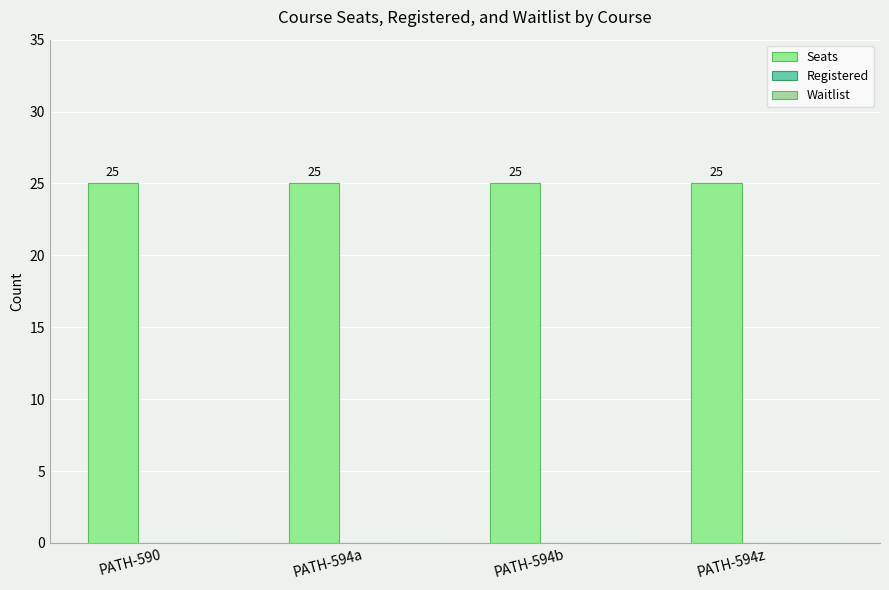

How many bars are there in each group?

3